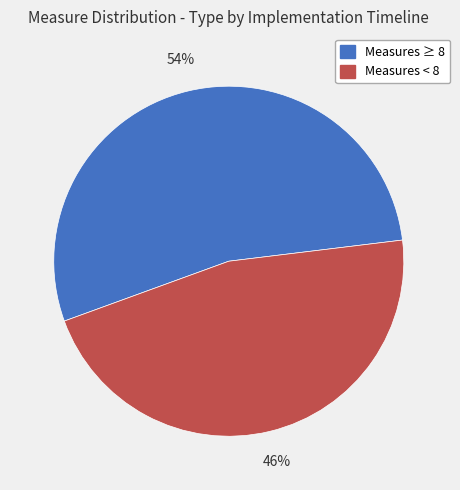

Do Measures < 8 and Measures ≥ 8 together represent more than half of the pie?

Yes